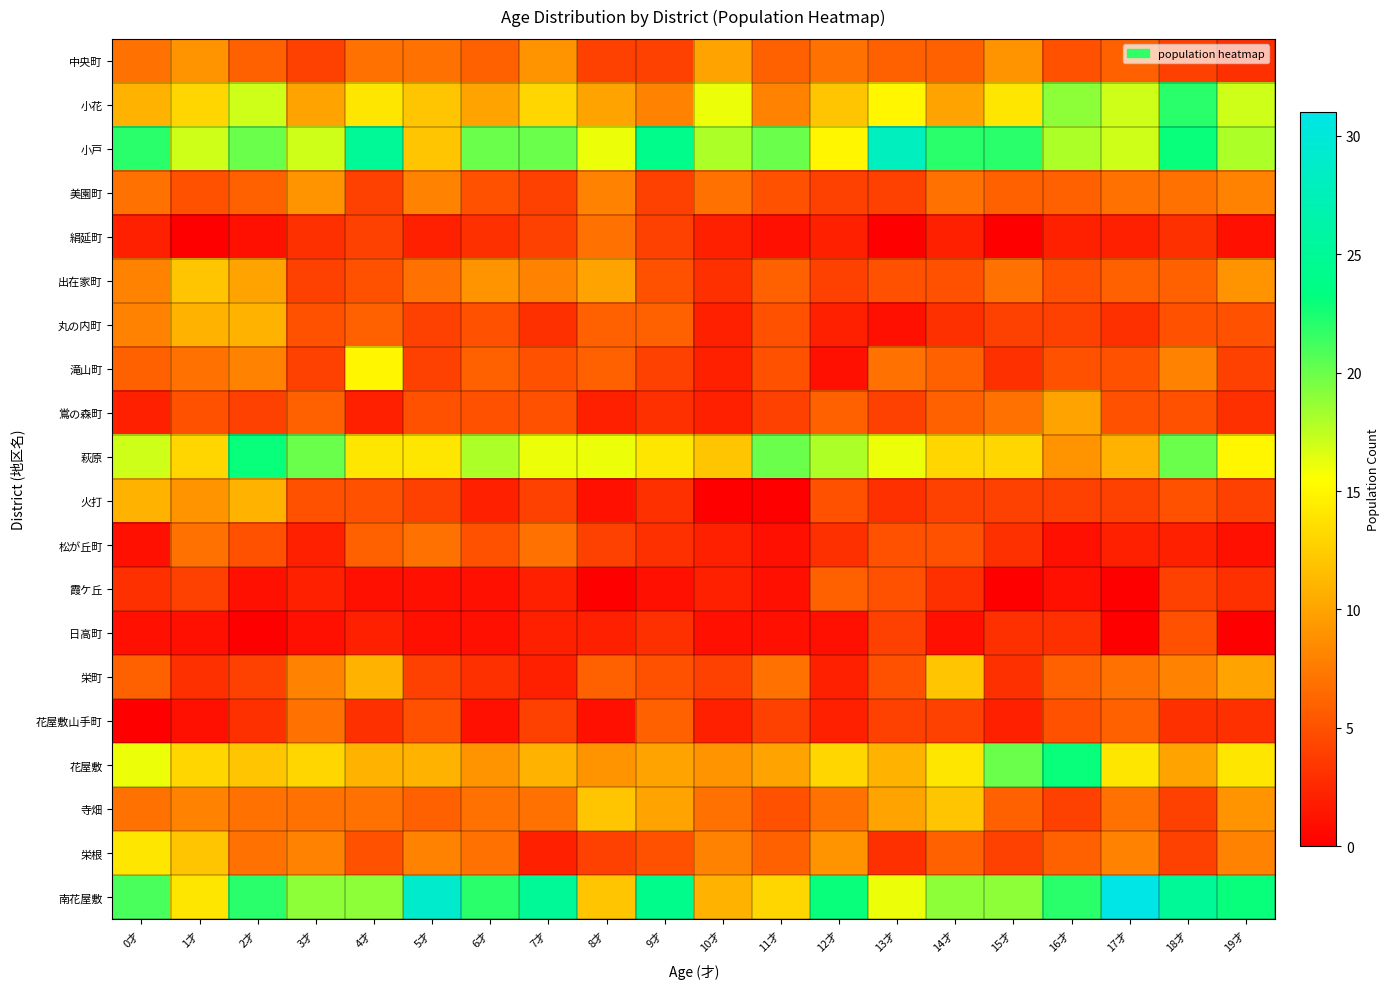

What is the spread (max minus min) of values at 11才?

20